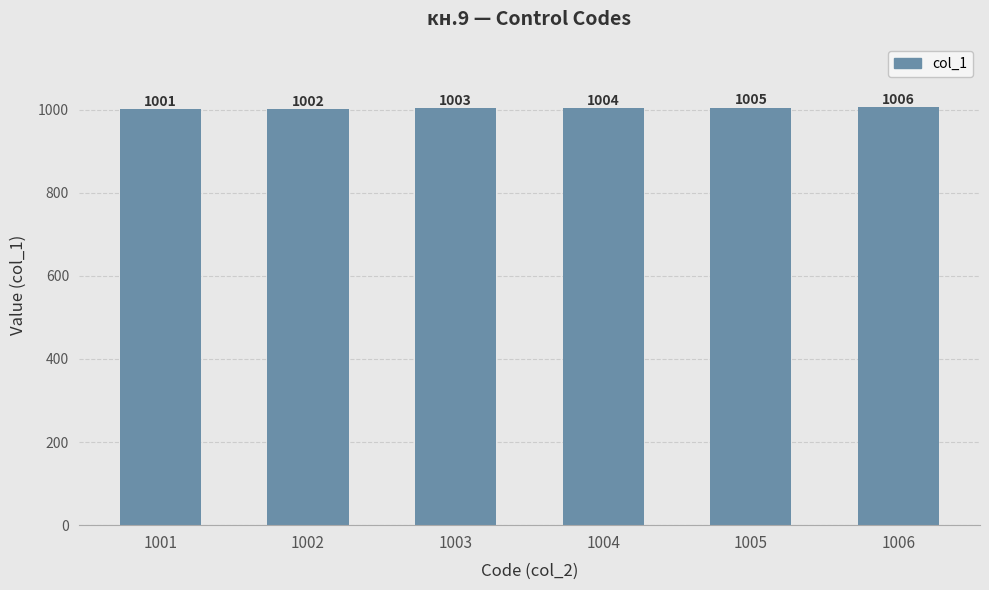

The chart shows a value of 434 at 1005. True or false?

False